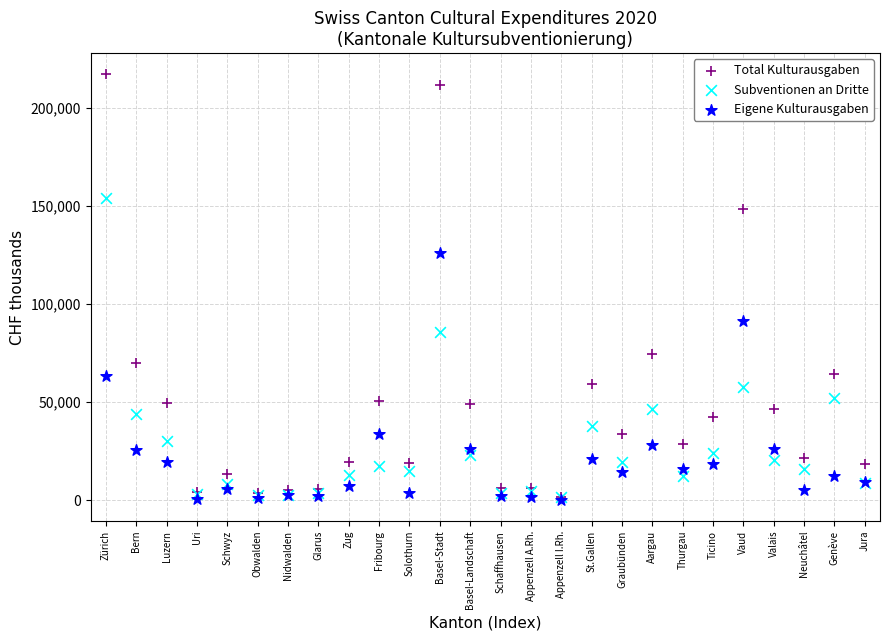

Which series has the widest spread of Y values?

Total Kulturausgaben